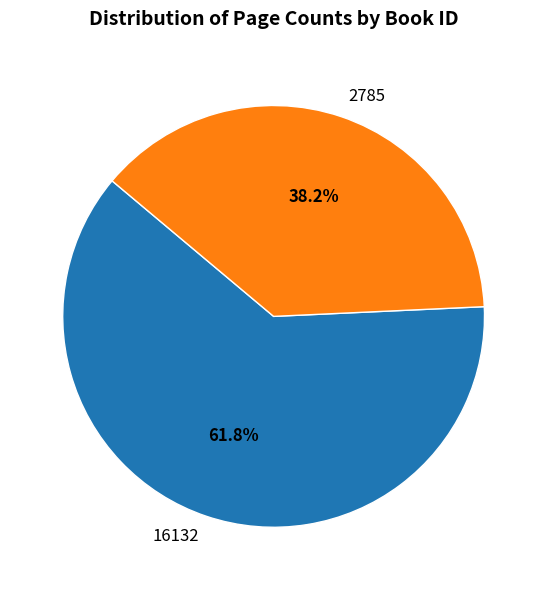

Is there a majority slice in this chart?

Yes